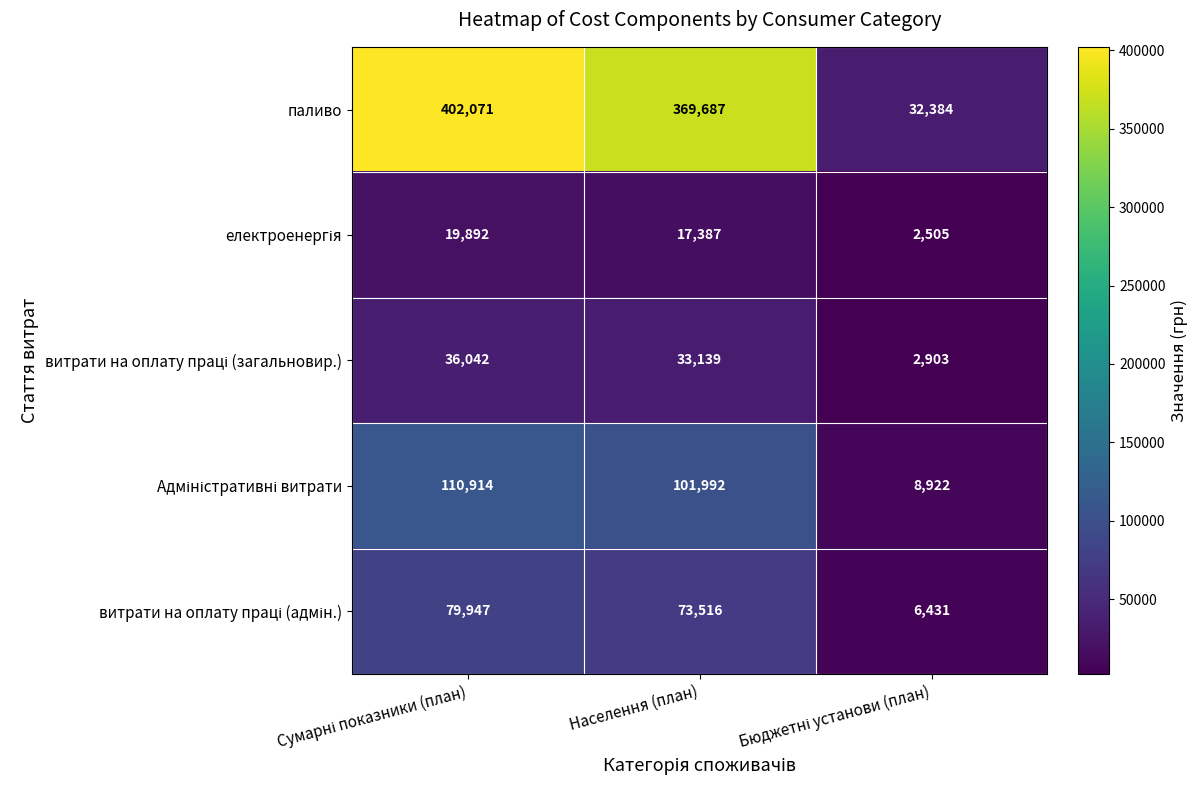

What is the sum of all паливо values?

804142